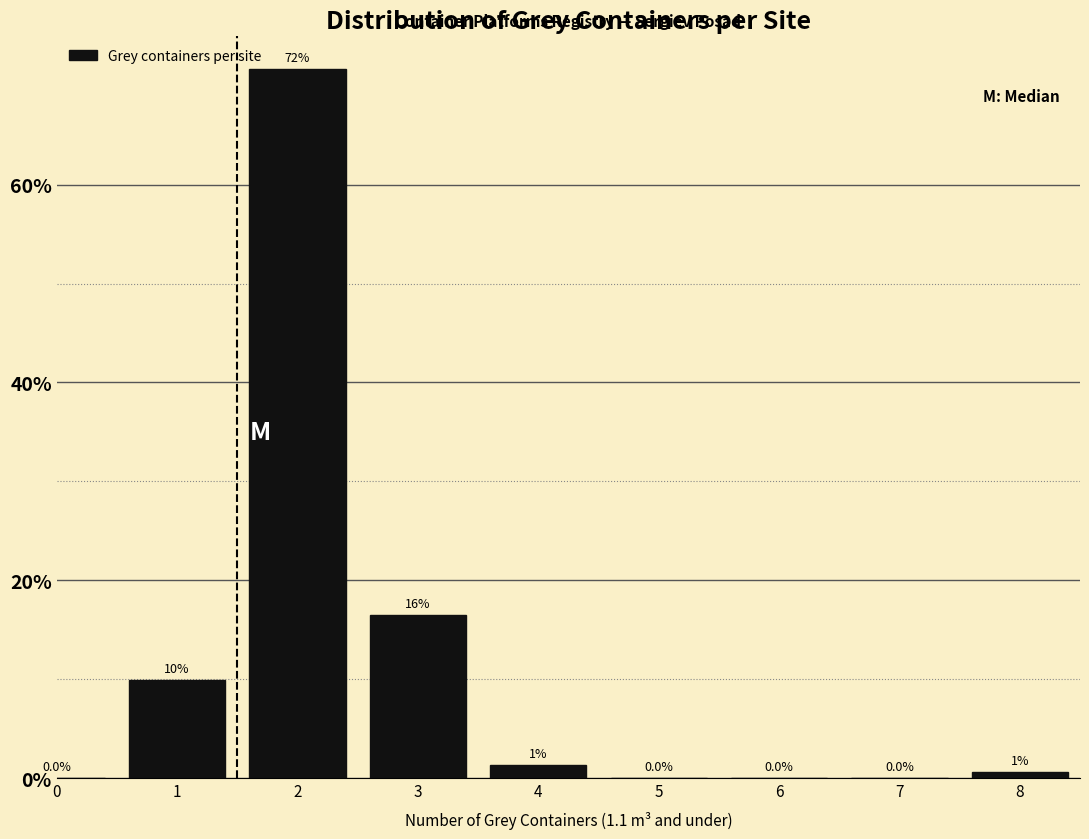

The chart shows a value of 0.0 at 5. True or false?

True